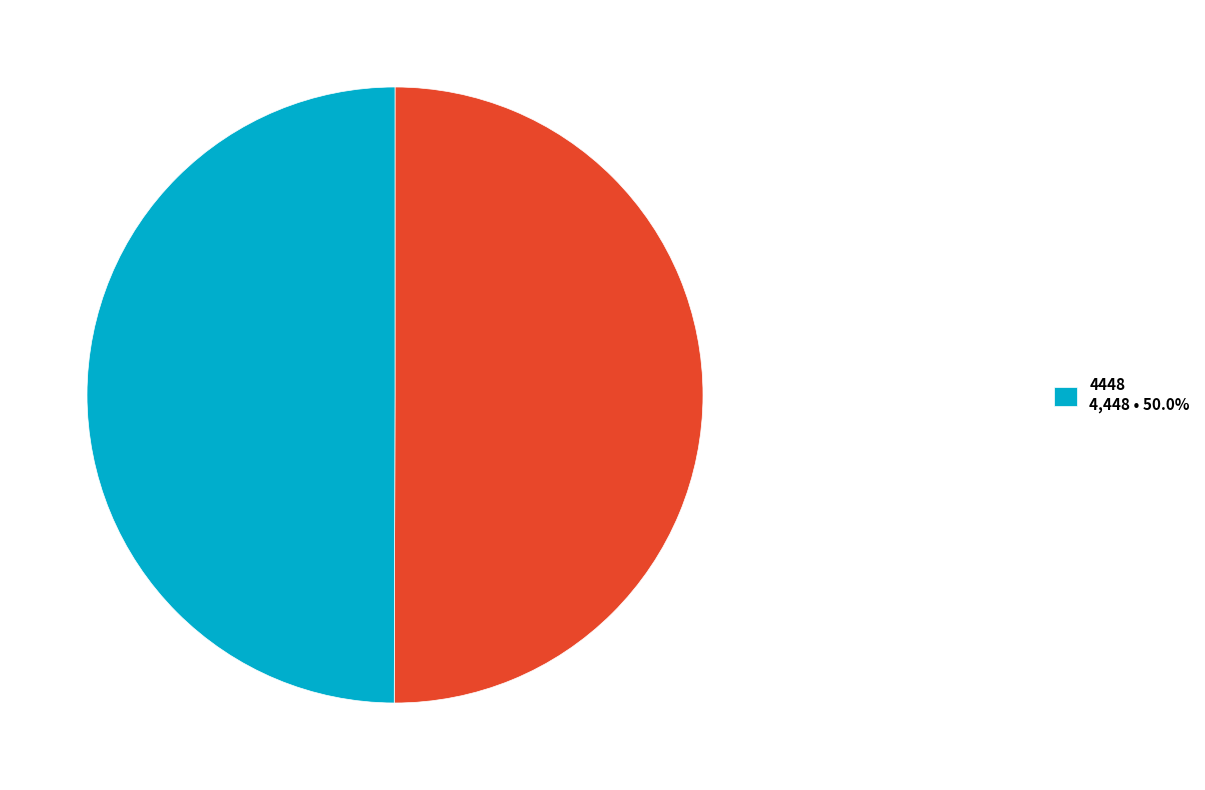

How many segments does this pie chart have?

2